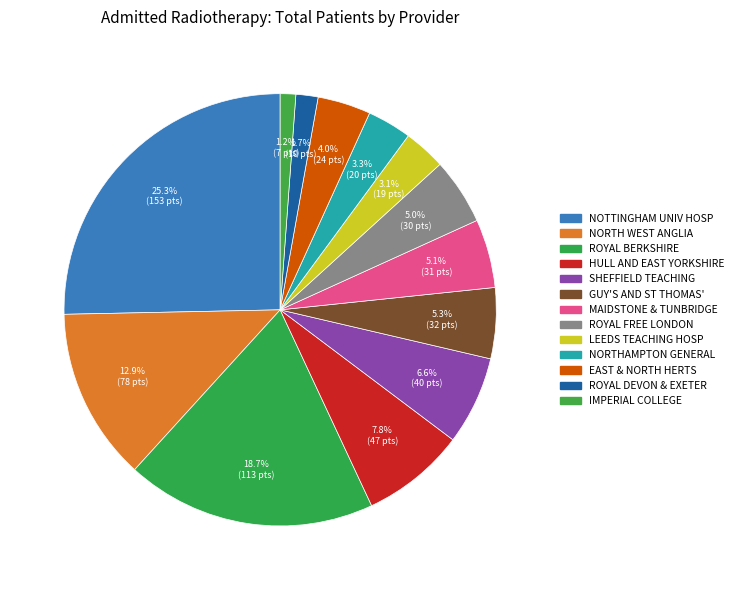

How many slices are in this pie chart?

13